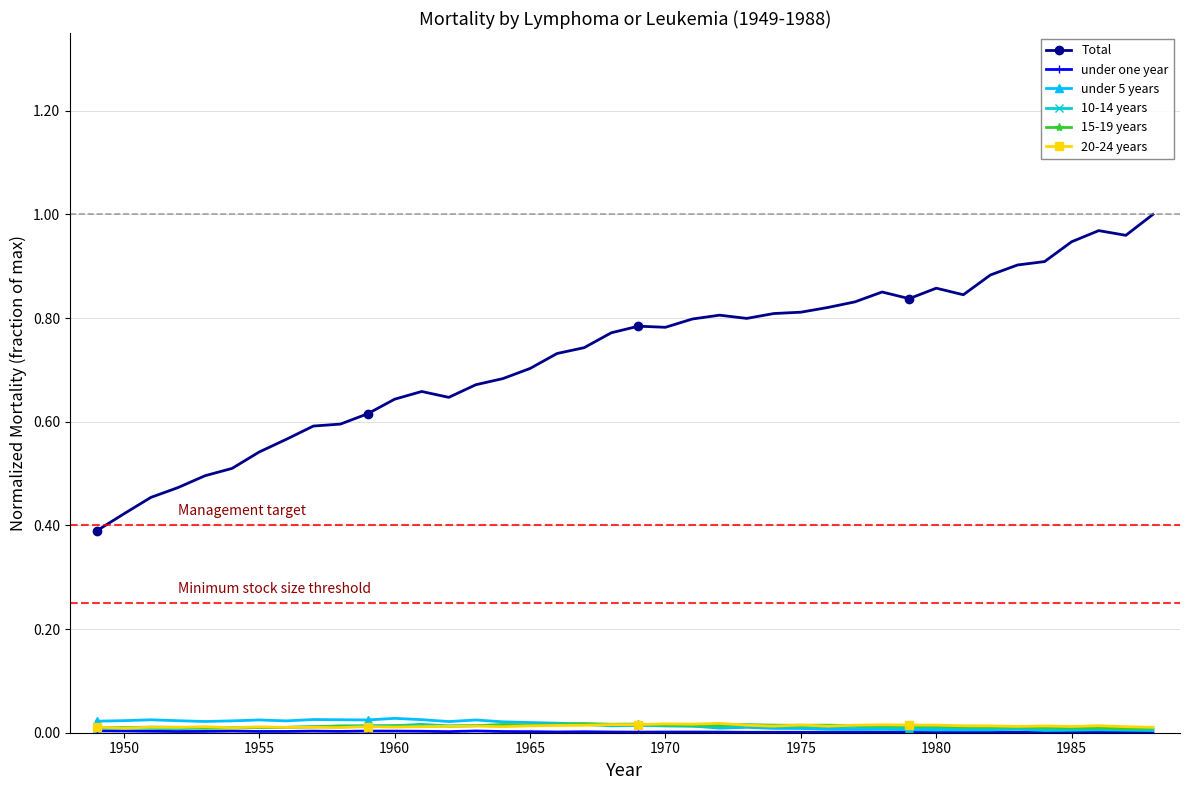

True or false: 15-19 years has more than 2 points higher than both neighbors.

True